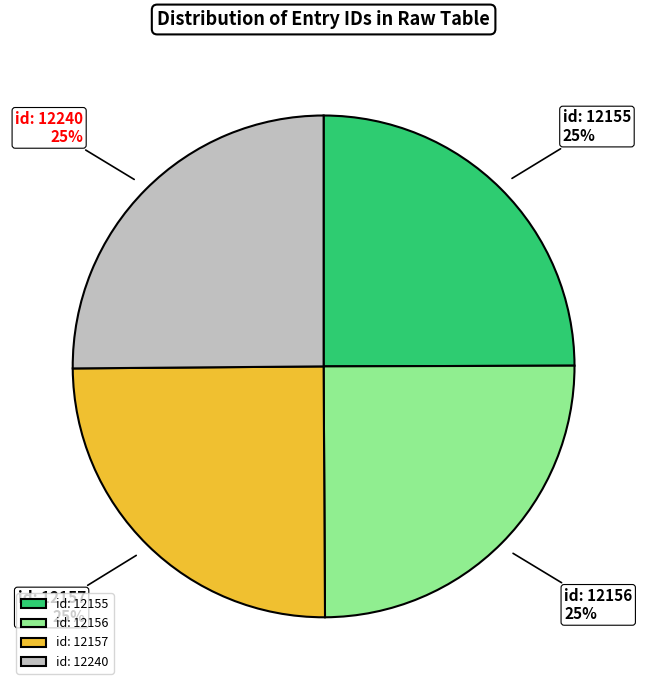

What percentage is the id: 12240 slice, to the nearest percent?

25%